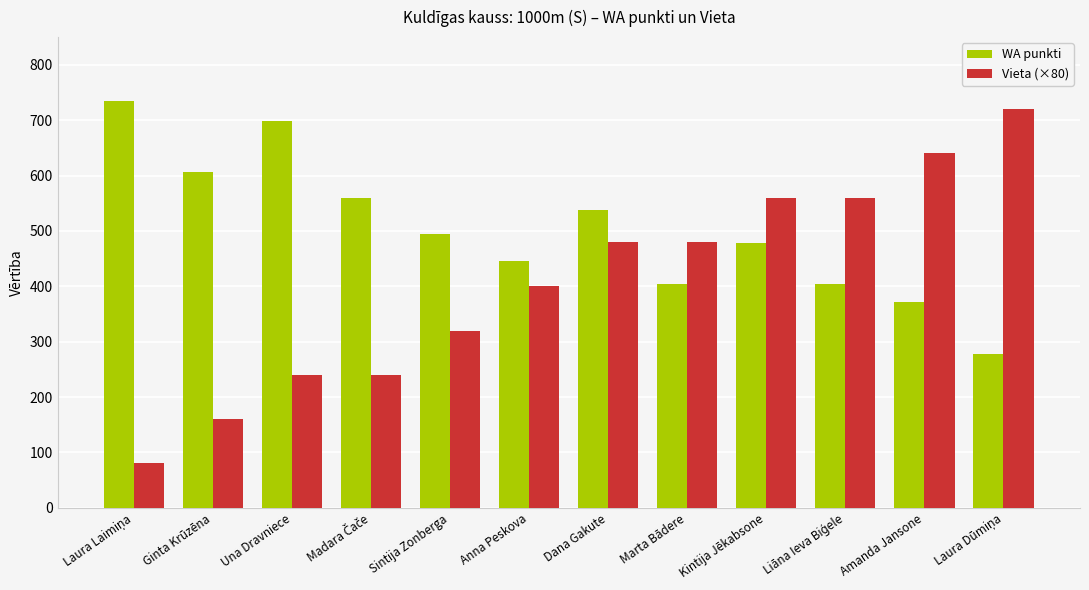

True or false: Vieta (×80) has a value of 640 at Amanda Jansone.

True